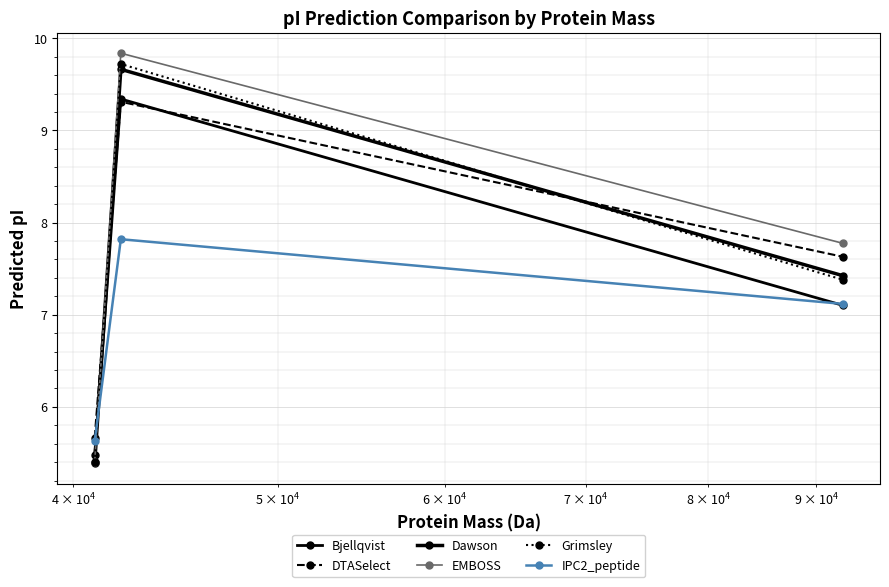

What is the value of the Dawson point at the 1st from the left?

5.4